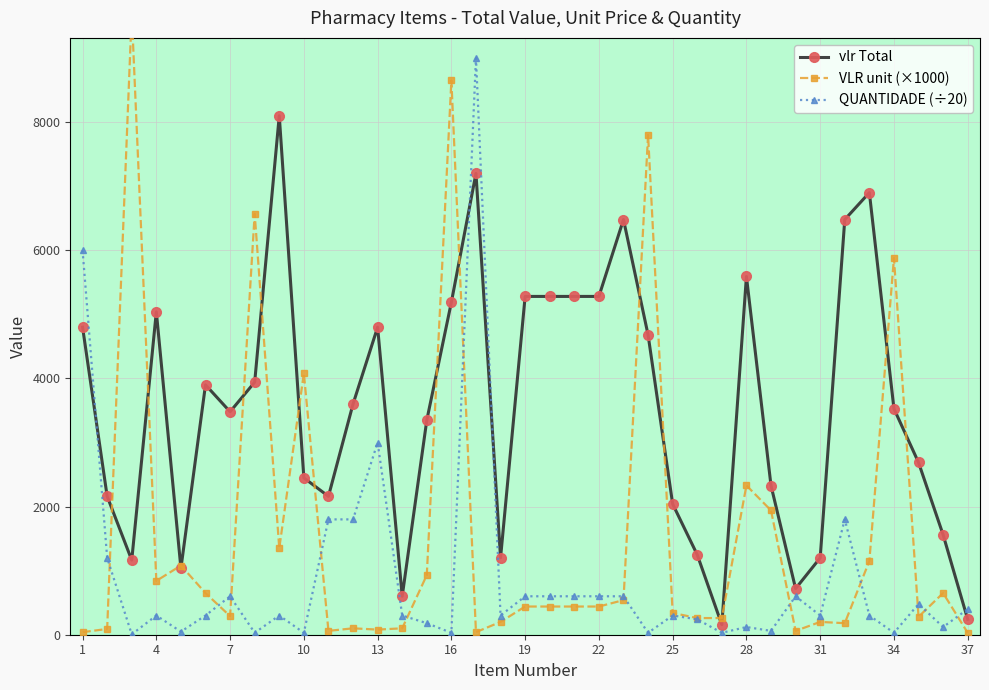

True or false: vlr Total and QUANTIDADE (÷20) intersect in this chart.

True